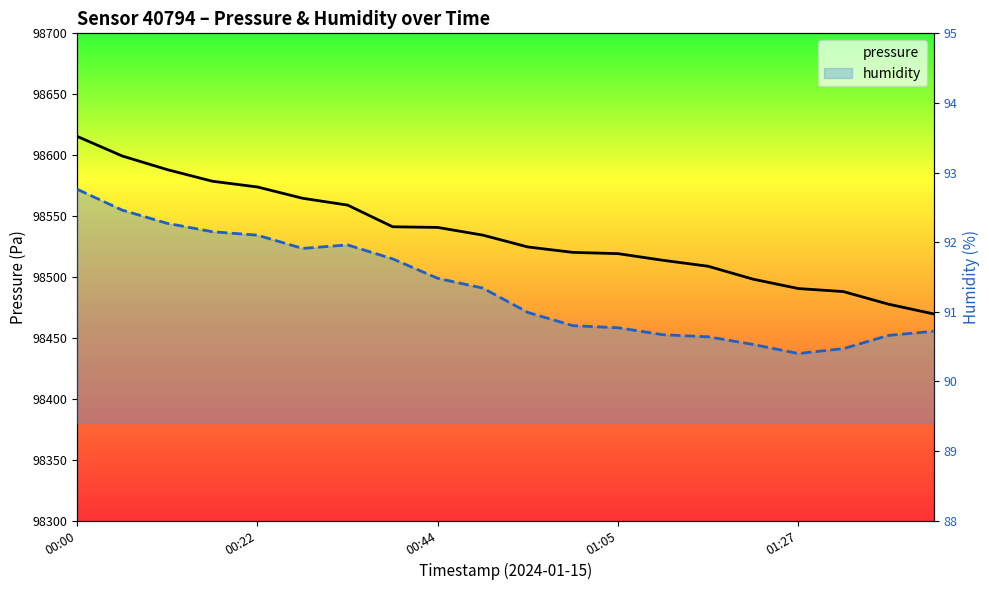

Between 5 and 8, which is larger?

5